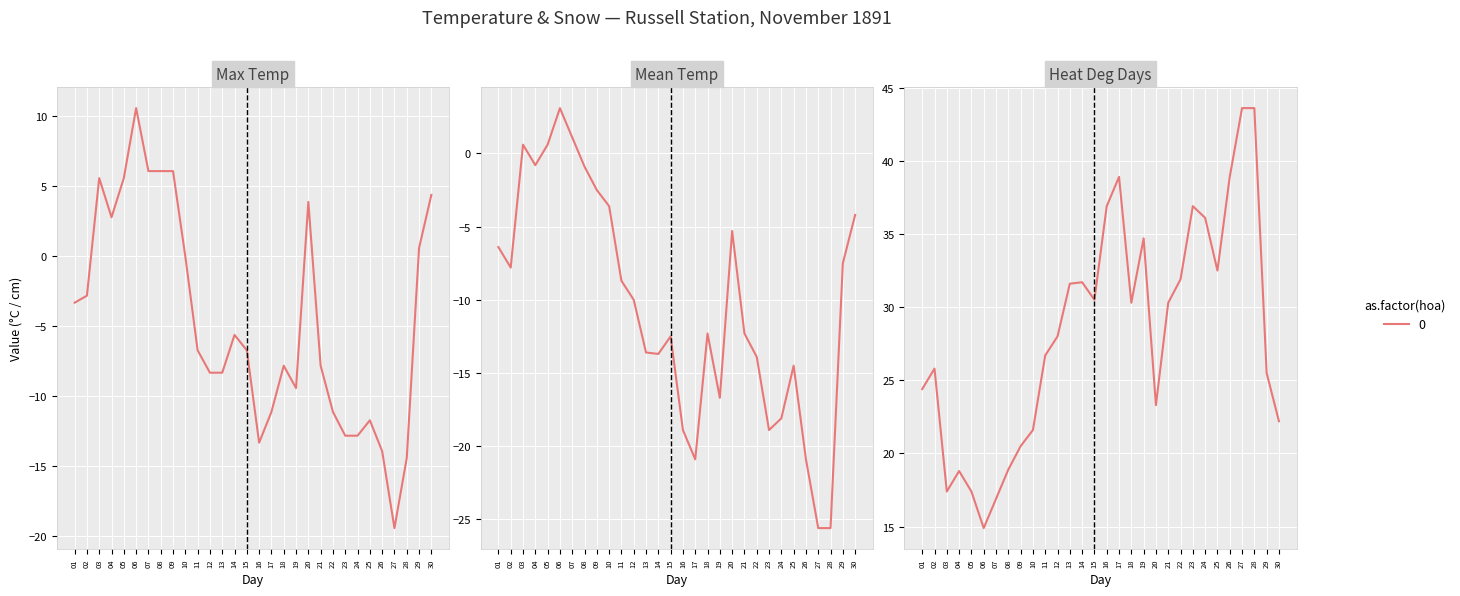

Rank the series by their average value, from highest to lowest.

Heat Deg Days (C), Max Temp (C), Mean Temp (C)